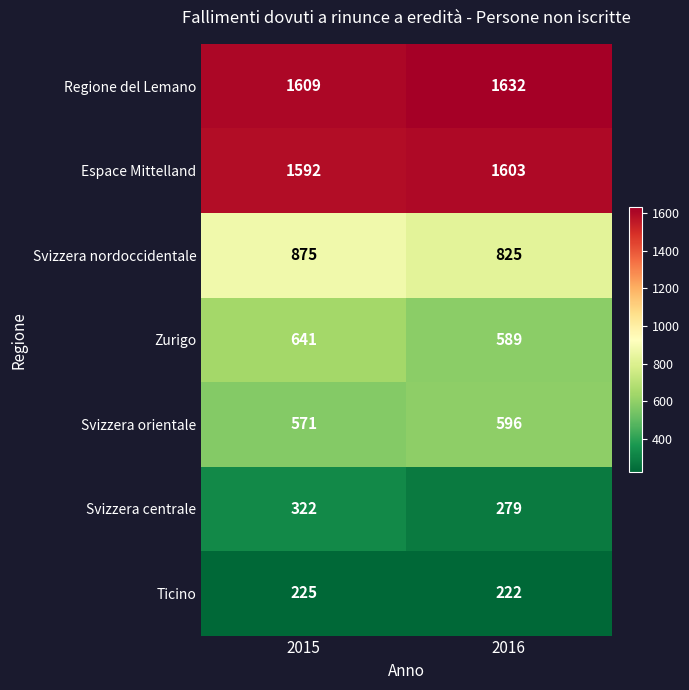

At which label does Svizzera orientale reach its minimum?

2015